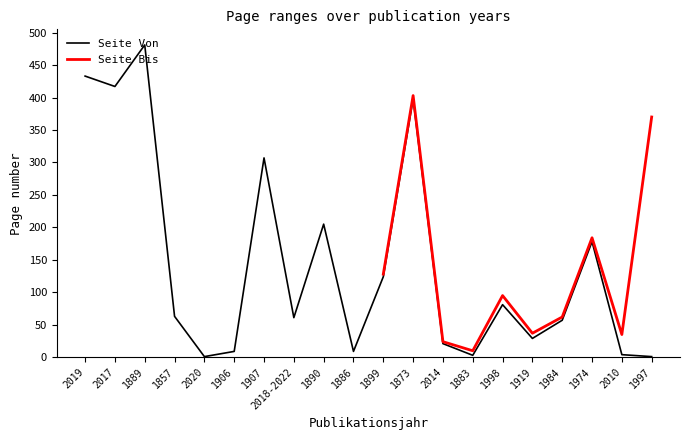

Rank the categories by value from highest to lowest.

1889, 2019, 2017, 1873, 1907, 1890, 1974, 1899, 1998, 1857, 2018-2022, 1984, 1919, 2014, 1906, 1886, 2010, 1883, 2020, 1997